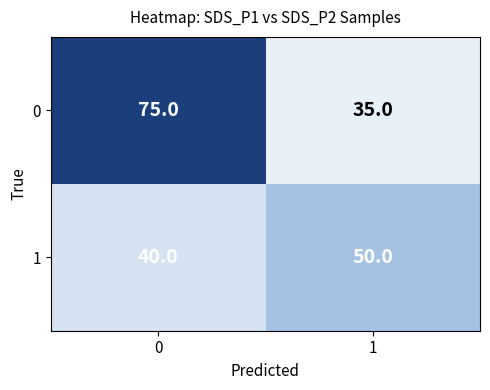

How many categories are shown in the chart?

2